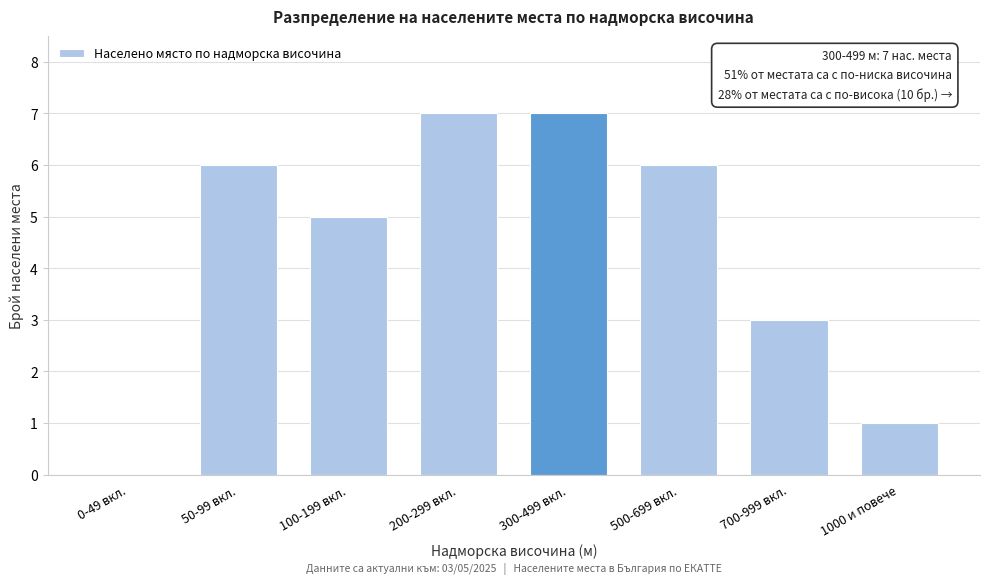

Reading left to right, list all the values displayed in this chart.

0-49 вкл.=0	50-99 вкл.=6	100-199 вкл.=5	200-299 вкл.=7	300-499 вкл.=7	500-699 вкл.=6	700-999 вкл.=3	1000 и повече=1